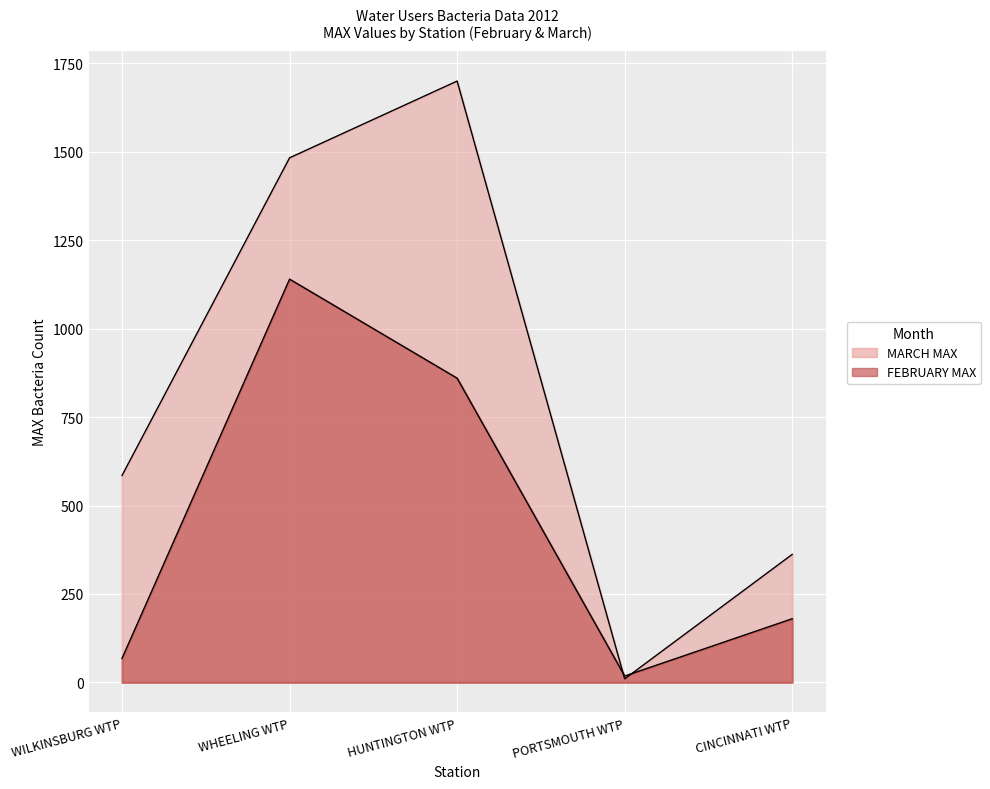

What position from the right is WILKINSBURG WTP?

5